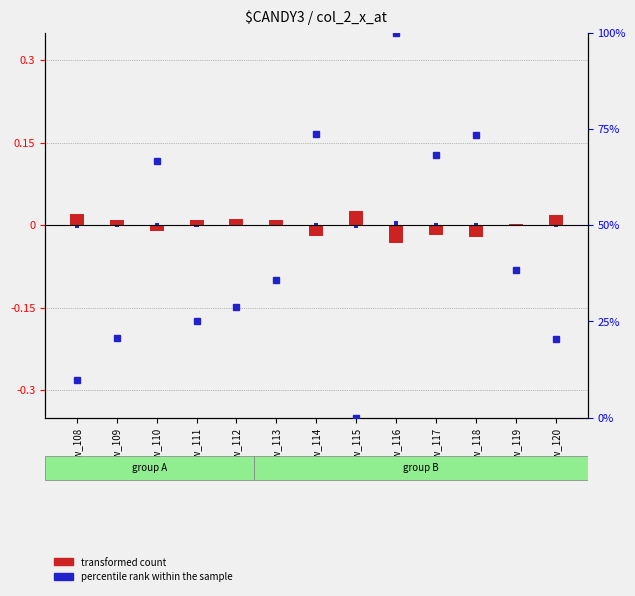

What are all the series names shown in the legend?

transformed count, percentile rank within the sample